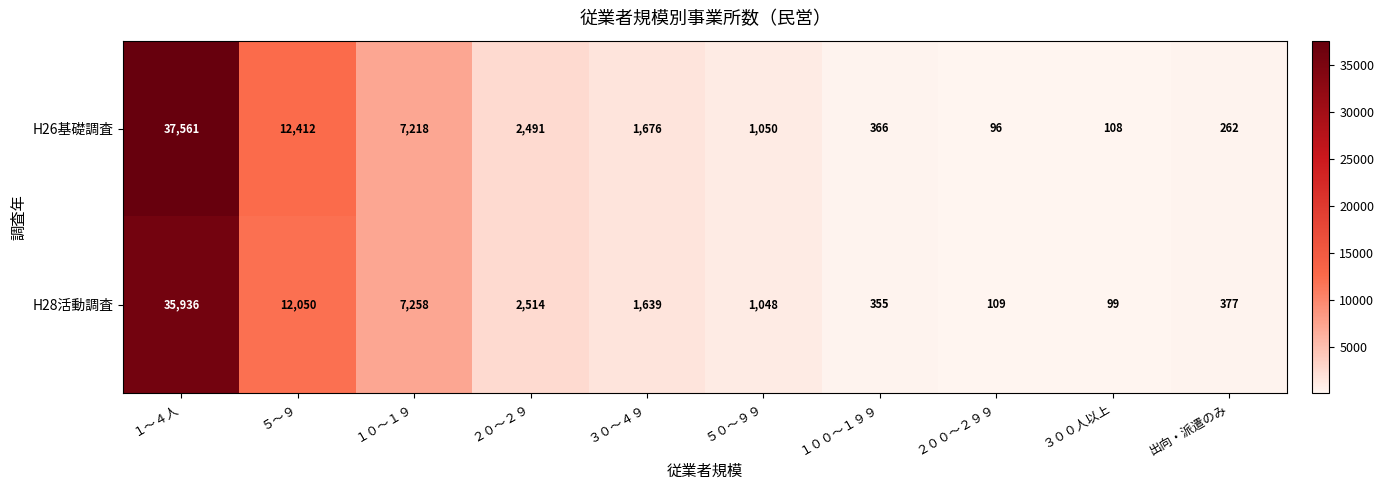

List the series in order of their overall mean, lowest first.

H28活動調査, H26基礎調査